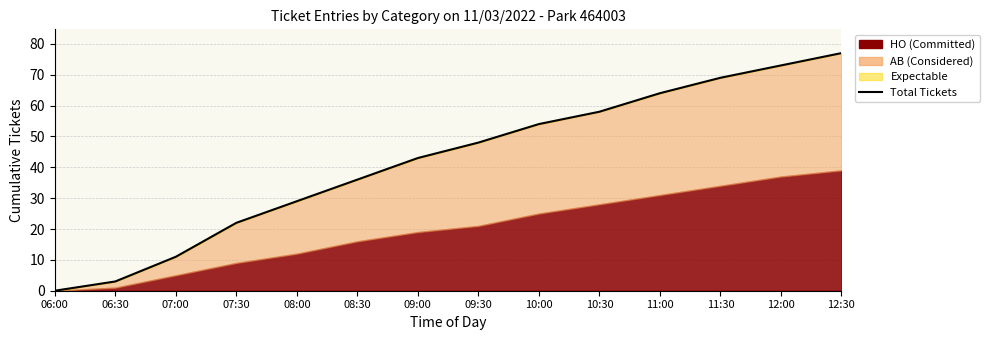

The value at 11:30 is 69. True or false?

True